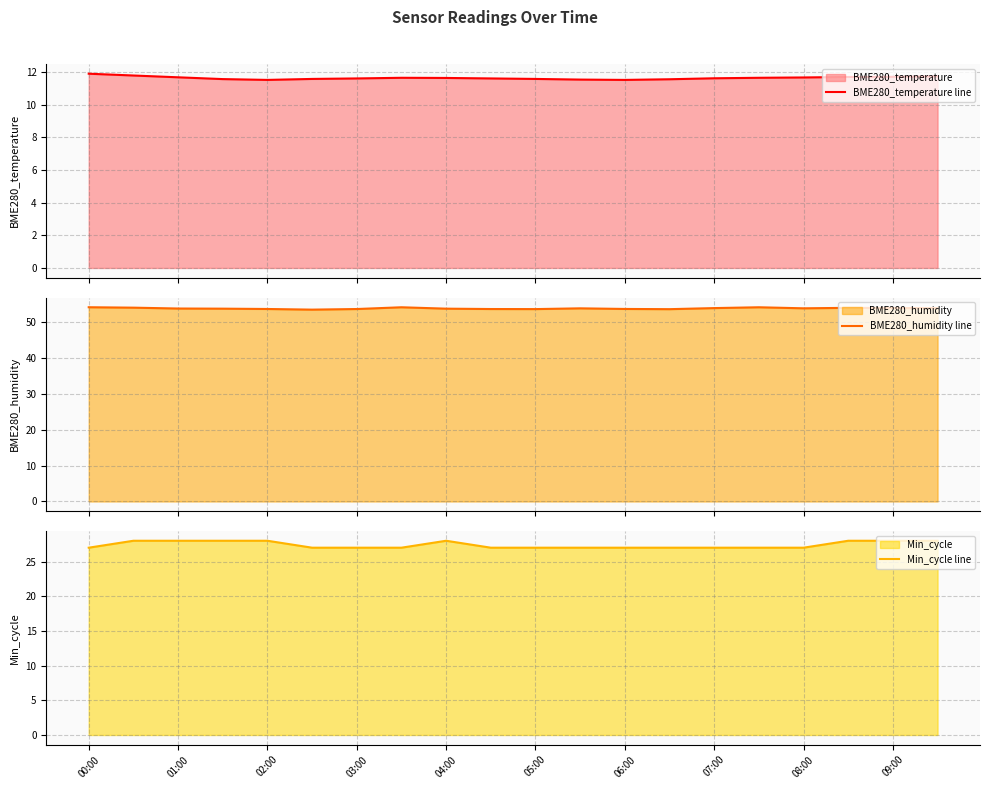

How many lines are shown in the chart?

3